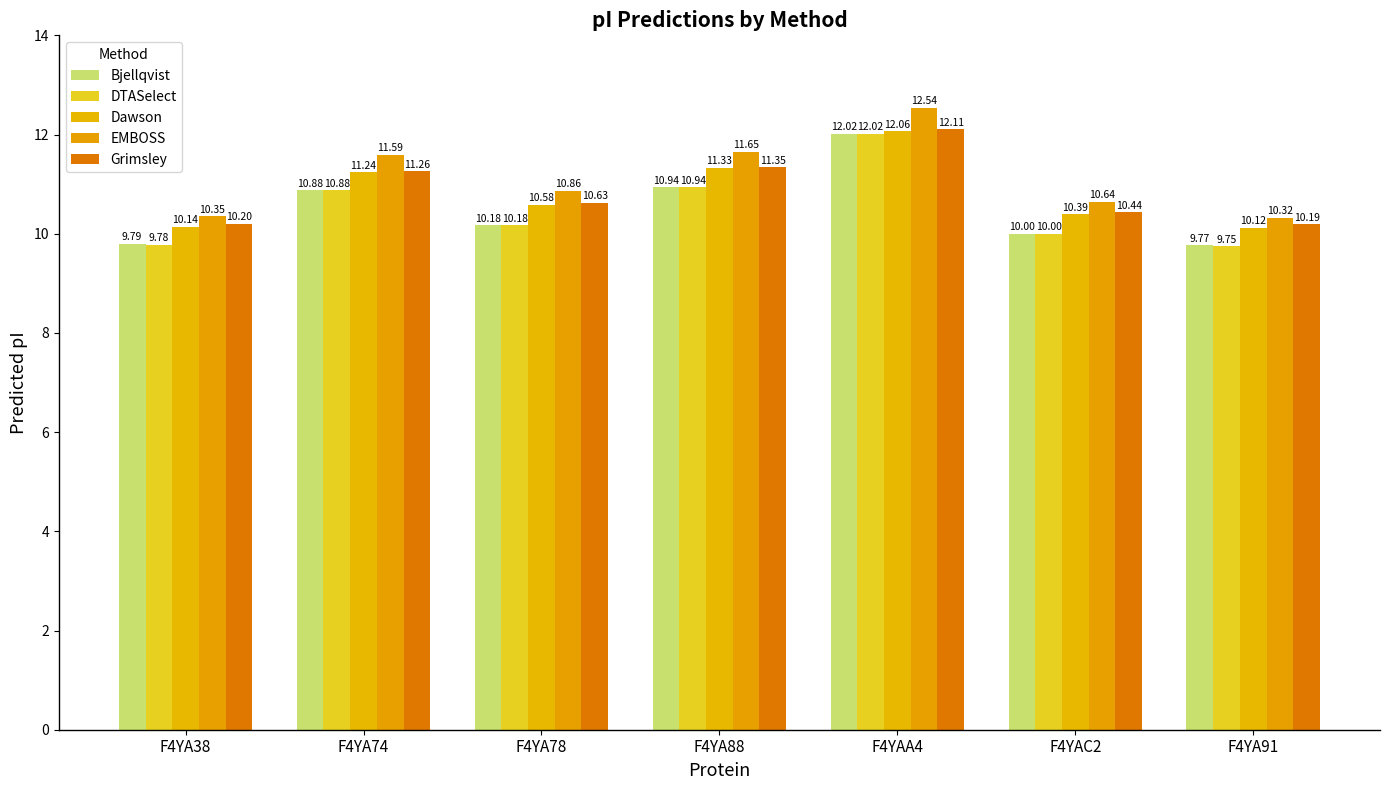

Reading left to right, extract all data points from this chart.

Bjellqvist: F4YA38=9.8	F4YA74=10.9	F4YA78=10.2	F4YA88=10.9	F4YAA4=12.0	F4YAC2=10.0	F4YA91=9.8
DTASelect: F4YA38=9.8	F4YA74=10.9	F4YA78=10.2	F4YA88=10.9	F4YAA4=12.0	F4YAC2=10.0	F4YA91=9.8
Dawson: F4YA38=10.1	F4YA74=11.2	F4YA78=10.6	F4YA88=11.3	F4YAA4=12.1	F4YAC2=10.4	F4YA91=10.1
EMBOSS: F4YA38=10.3	F4YA74=11.6	F4YA78=10.9	F4YA88=11.7	F4YAA4=12.5	F4YAC2=10.6	F4YA91=10.3
Grimsley: F4YA38=10.2	F4YA74=11.3	F4YA78=10.6	F4YA88=11.3	F4YAA4=12.1	F4YAC2=10.4	F4YA91=10.2